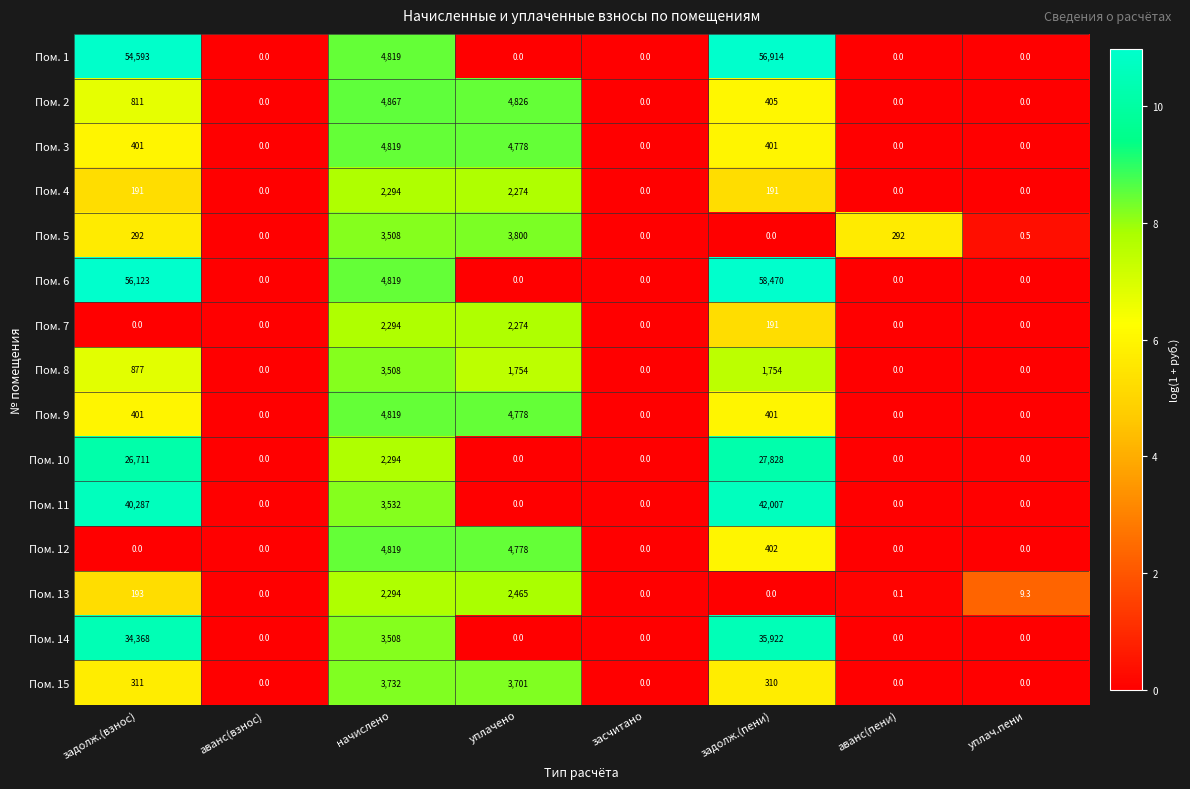

What is the total value across all series at уплачено?

35428.0